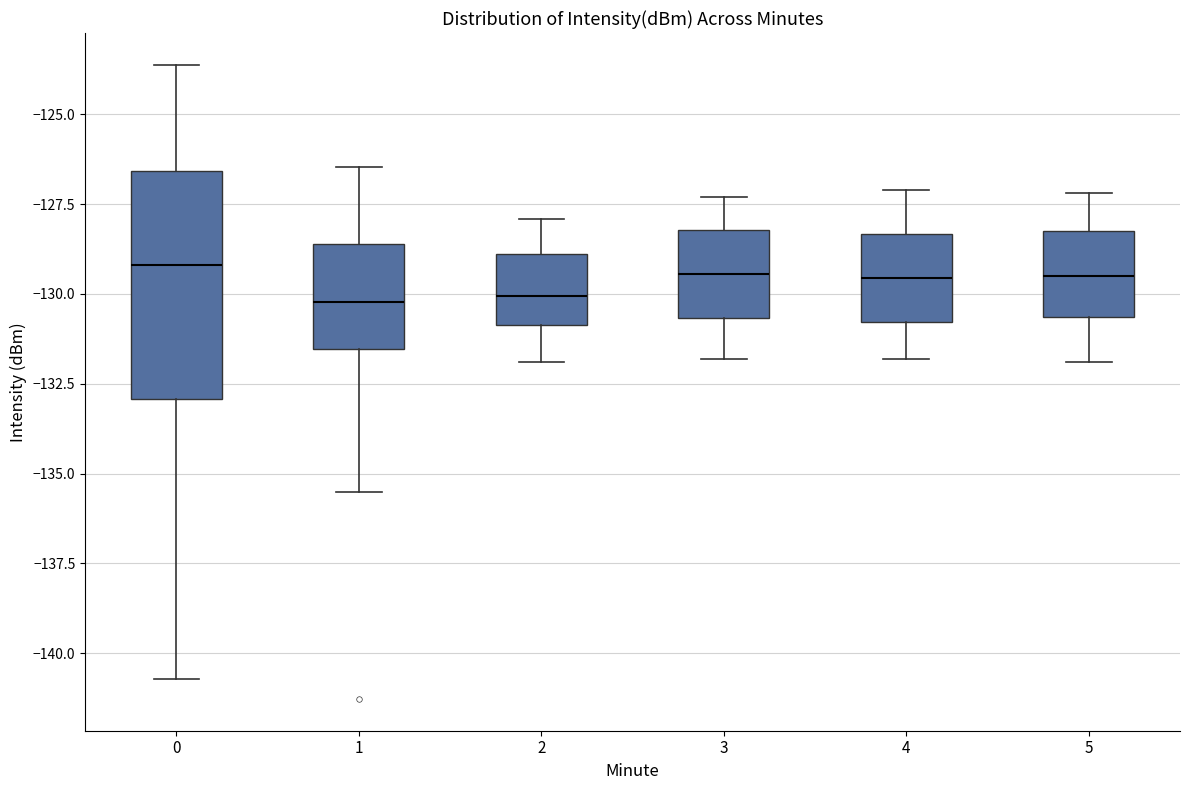

Reading left to right, transcribe this box plot: for each box, give where its median line is, the range the box spans, and where its two whiskers end, as read against the y-axis. The values are not printed on the chart, so give them approximately, as read against the axis.

0: median -129.0, box -133.0 to -126.5, whiskers -140.5 to -123.5
1: median -130.0, box -131.5 to -128.5, whiskers -135.5 to -126.5
2: median -130.0, box -131.0 to -129.0, whiskers -132.0 to -128.0
3: median -129.5, box -130.5 to -128.0, whiskers -132.0 to -127.5
4: median -129.5, box -131.0 to -128.5, whiskers -132.0 to -127.0
5: median -129.5, box -130.5 to -128.0, whiskers -132.0 to -127.0